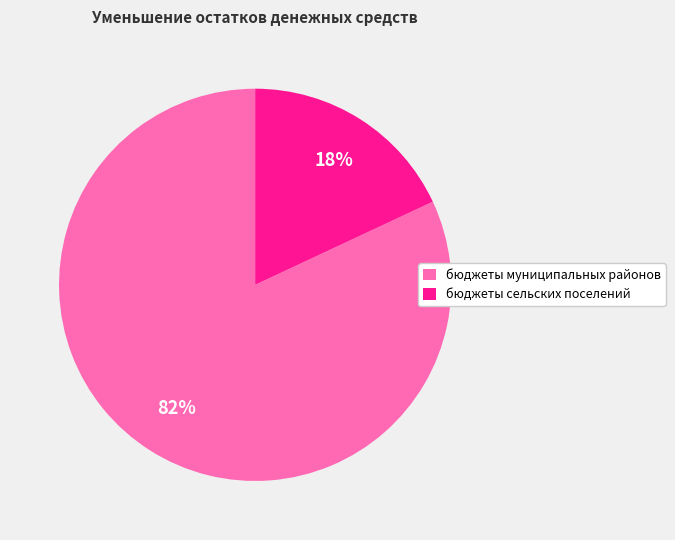

Is there a majority slice in this chart?

Yes